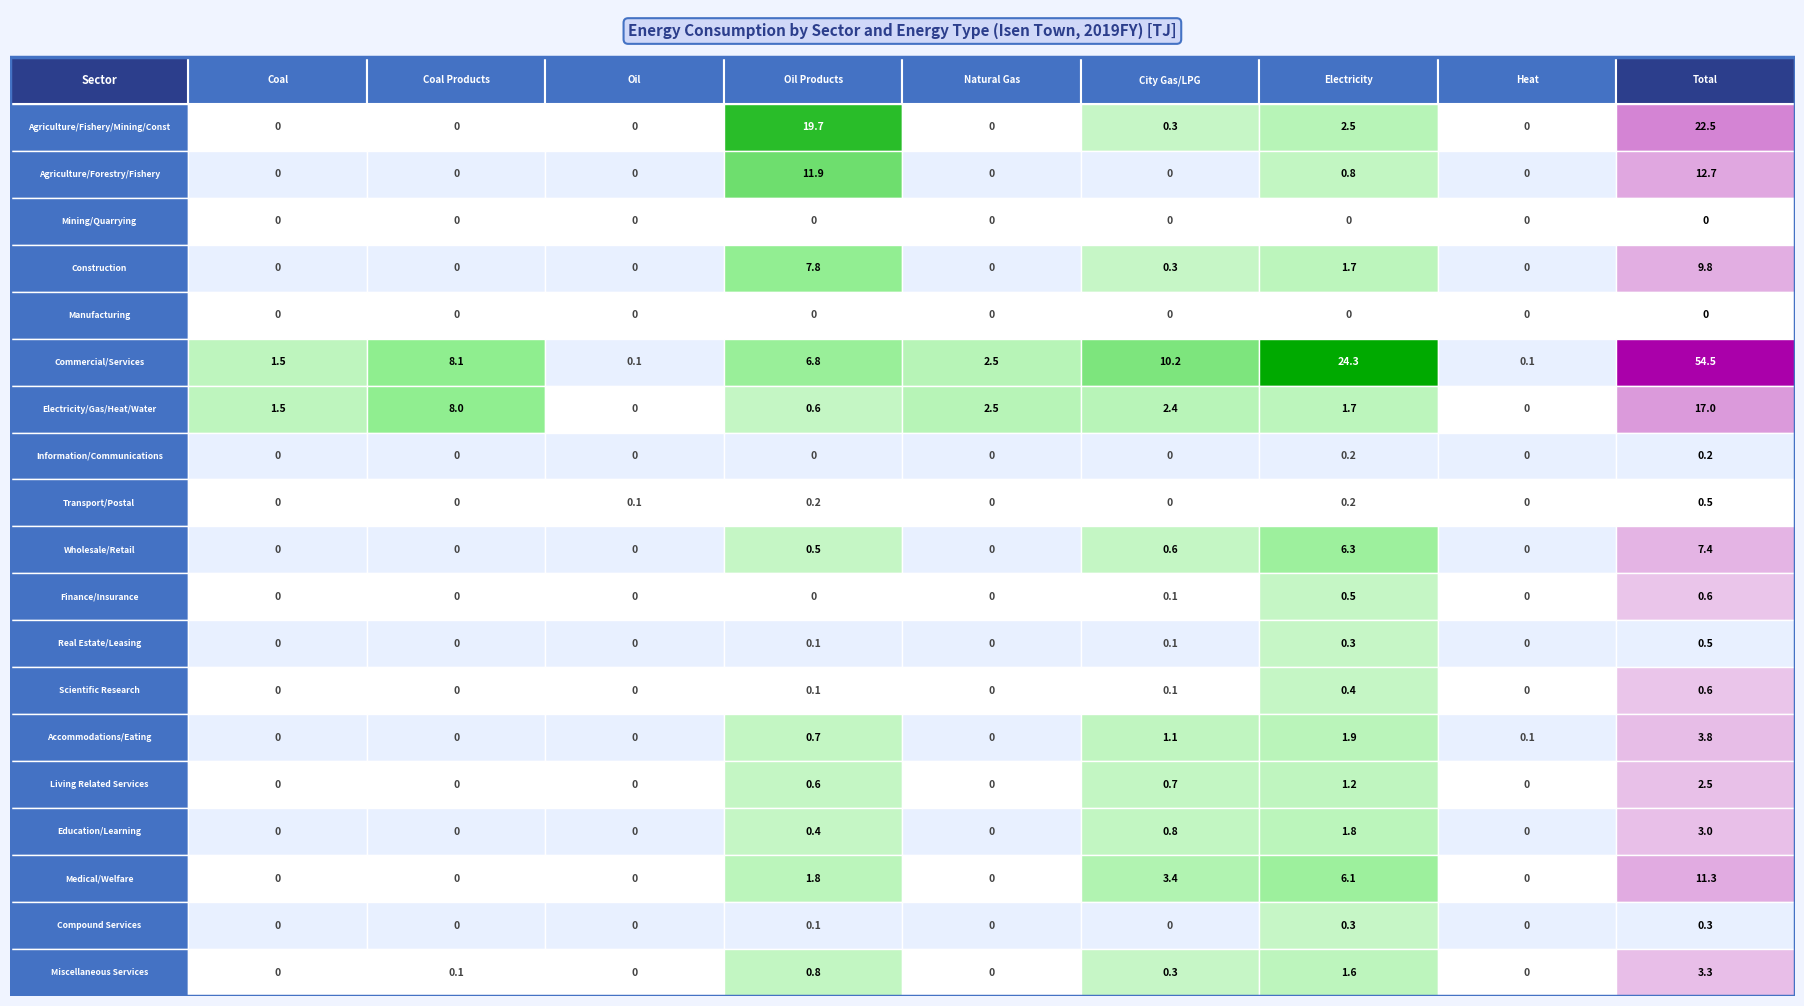

Where is Wholesale/Retail nearest to the value 3?

5